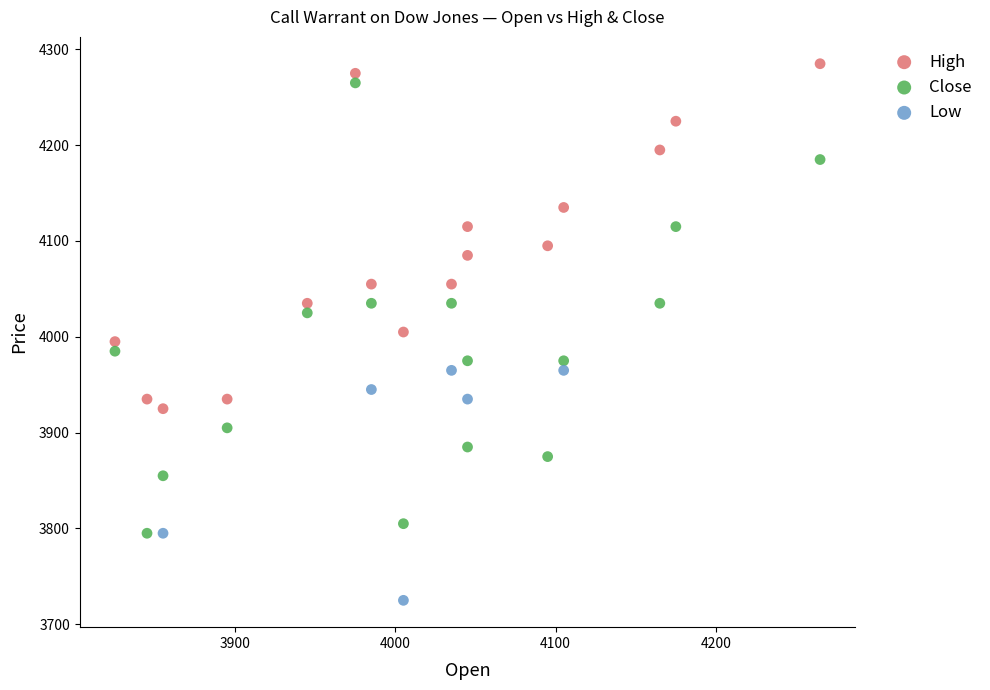

Which series has the largest Y range (max minus min)?

Close